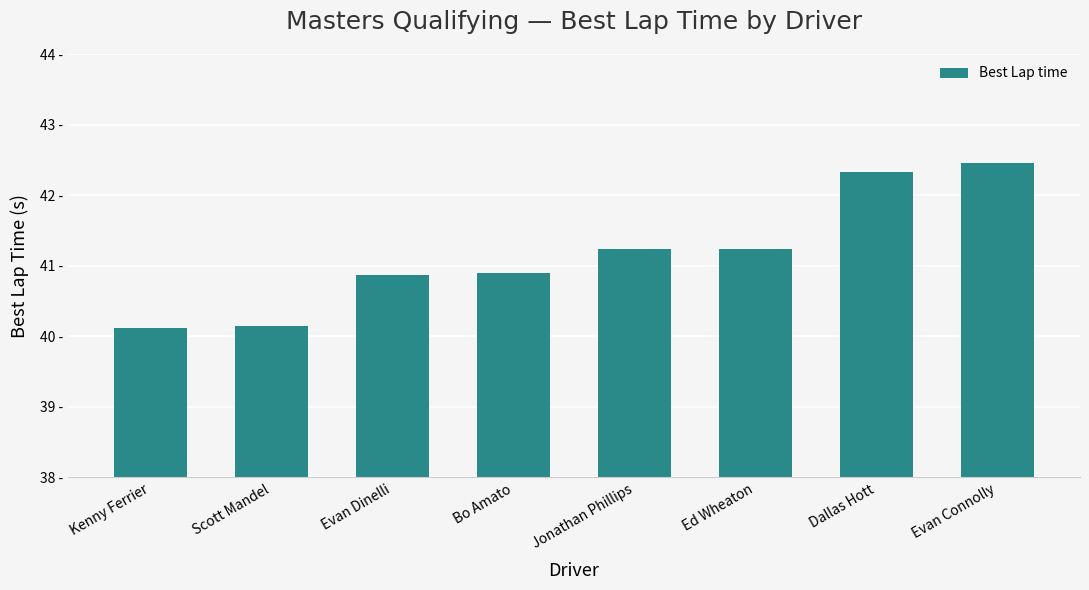

Reading left to right, what are all the values shown in this chart?

Kenny Ferrier=40.1	Scott Mandel=40.2	Evan Dinelli=40.9	Bo Amato=40.9	Jonathan Phillips=41.2	Ed Wheaton=41.2	Dallas Hott=42.3	Evan Connolly=42.5